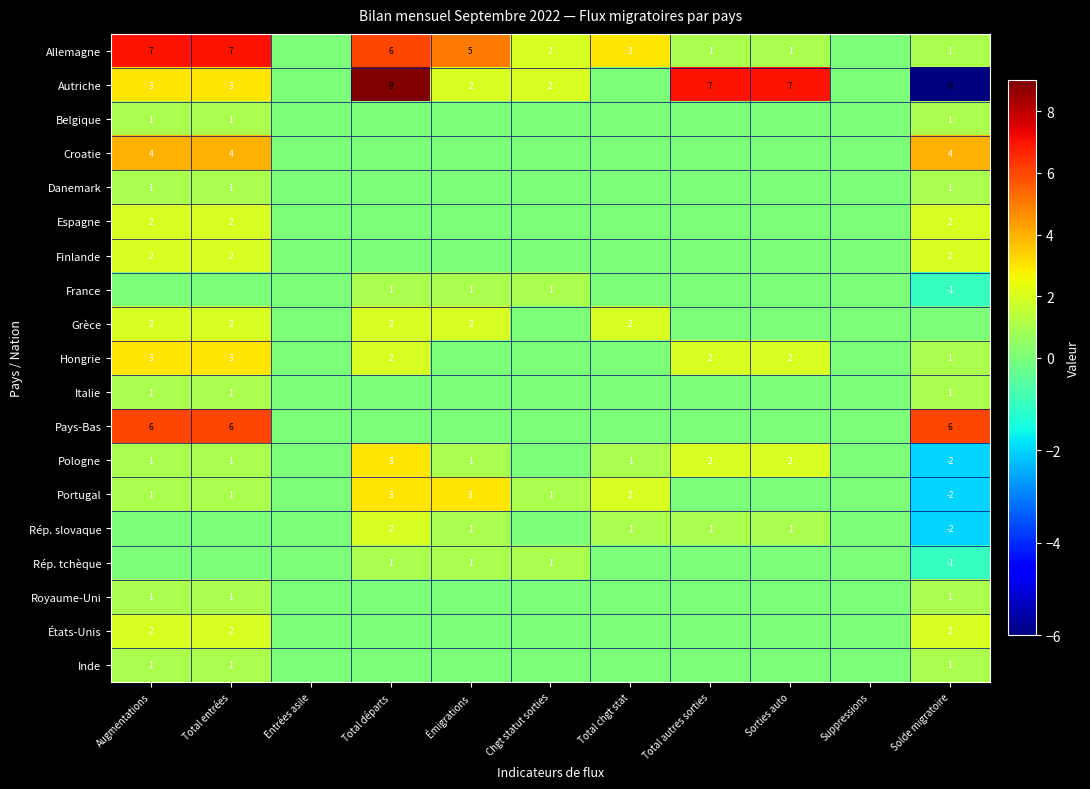

What is the sum of the Portugal values at Total entrées and Augmentations?

2